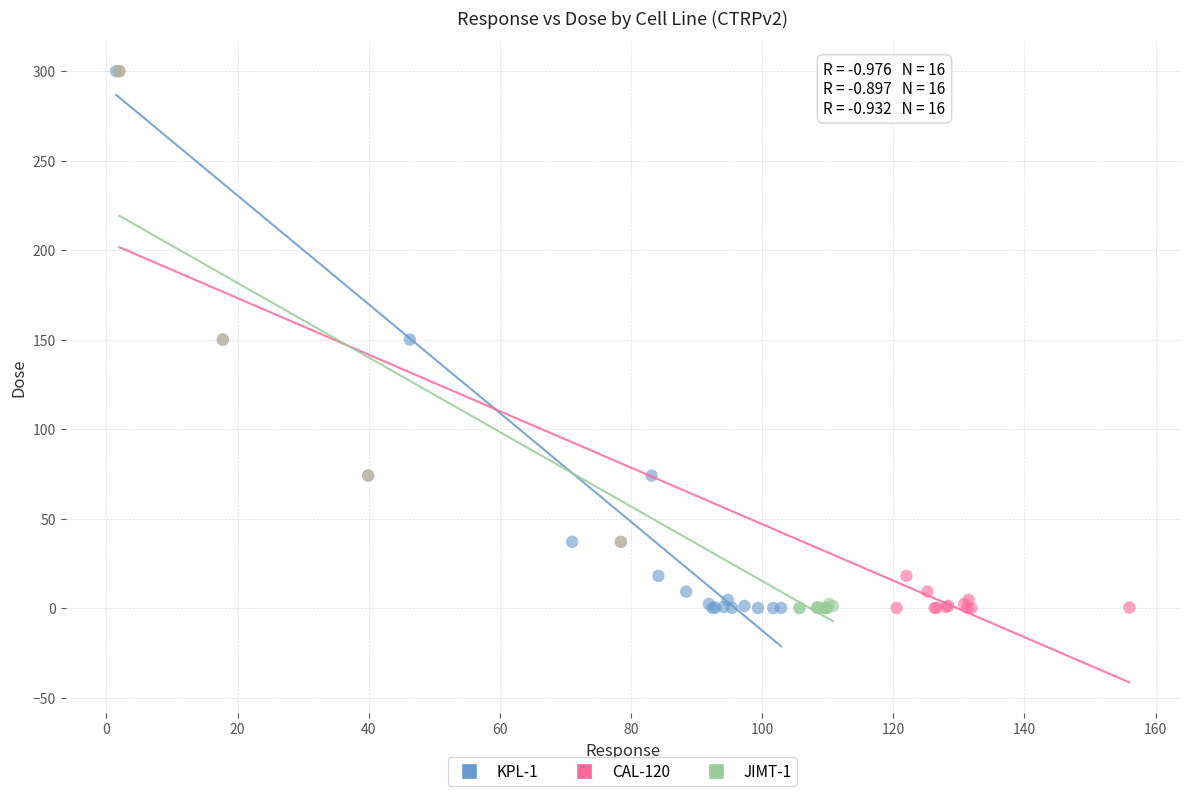

What are all the series names shown in the legend?

KPL-1, CAL-120, JIMT-1